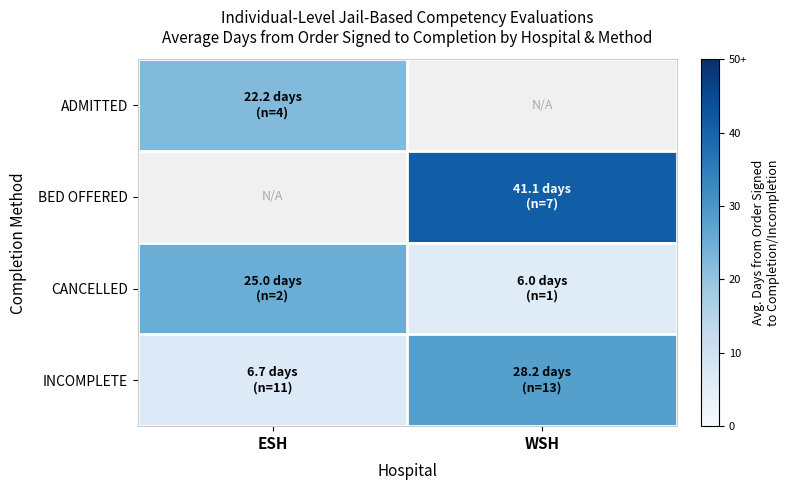

The value of INCOMPLETE at WSH is 28.2. True or false?

True